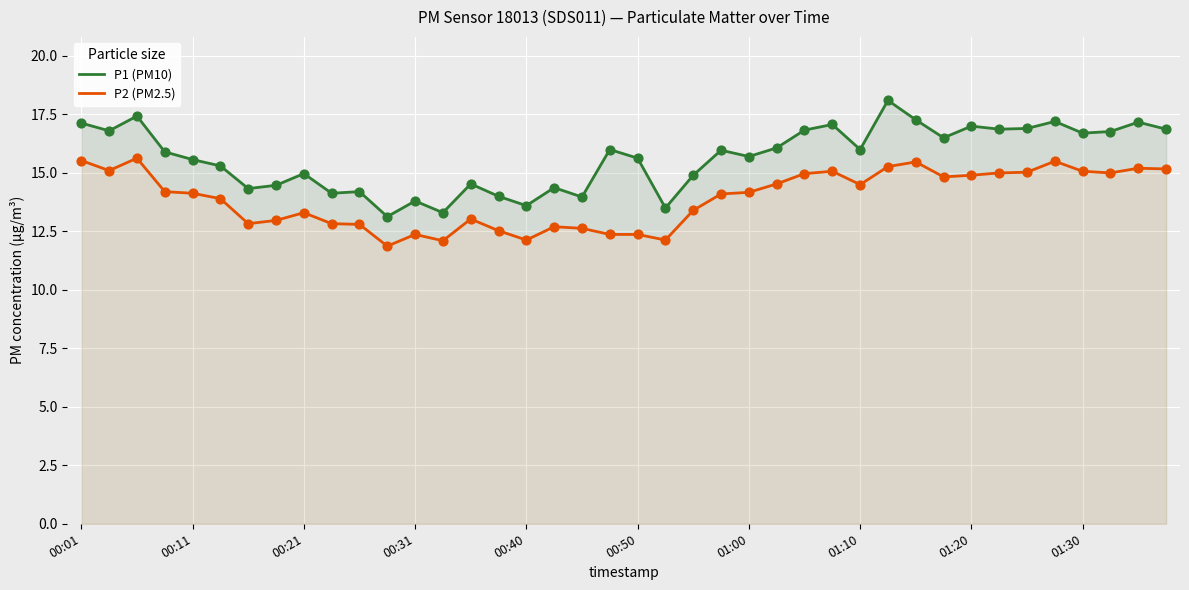

What are all the series names shown in the legend?

P1 (PM10), P2 (PM2.5)